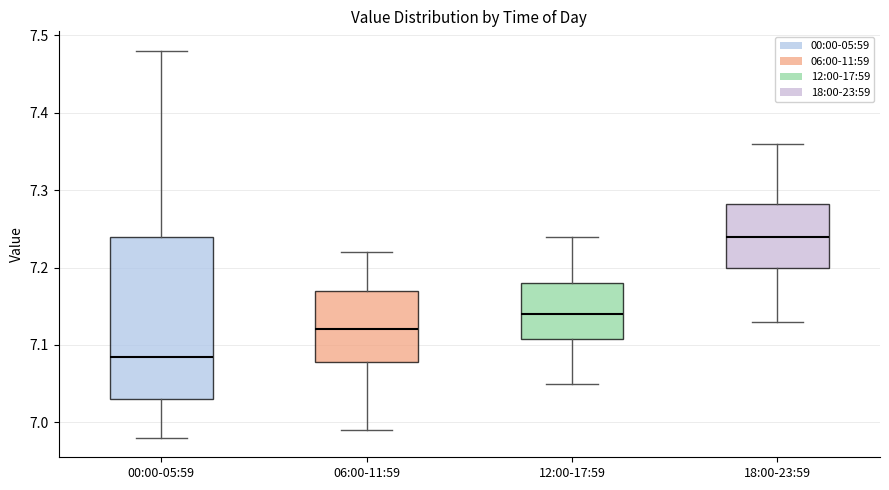

Which box has the lowest median line?

00:00-05:59